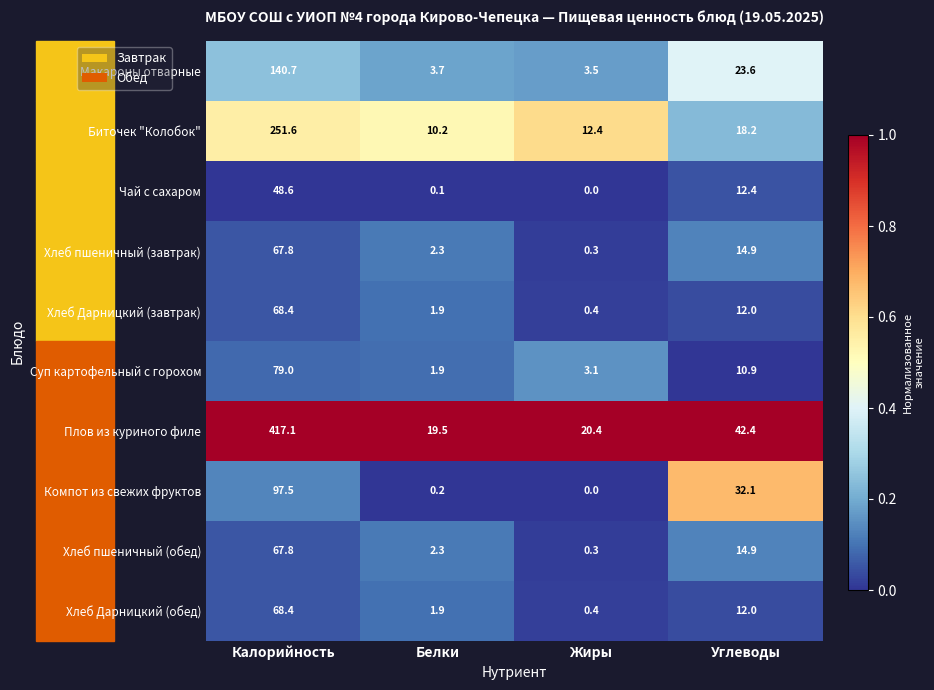

Which label corresponds to the smallest value in the chart?

Жиры